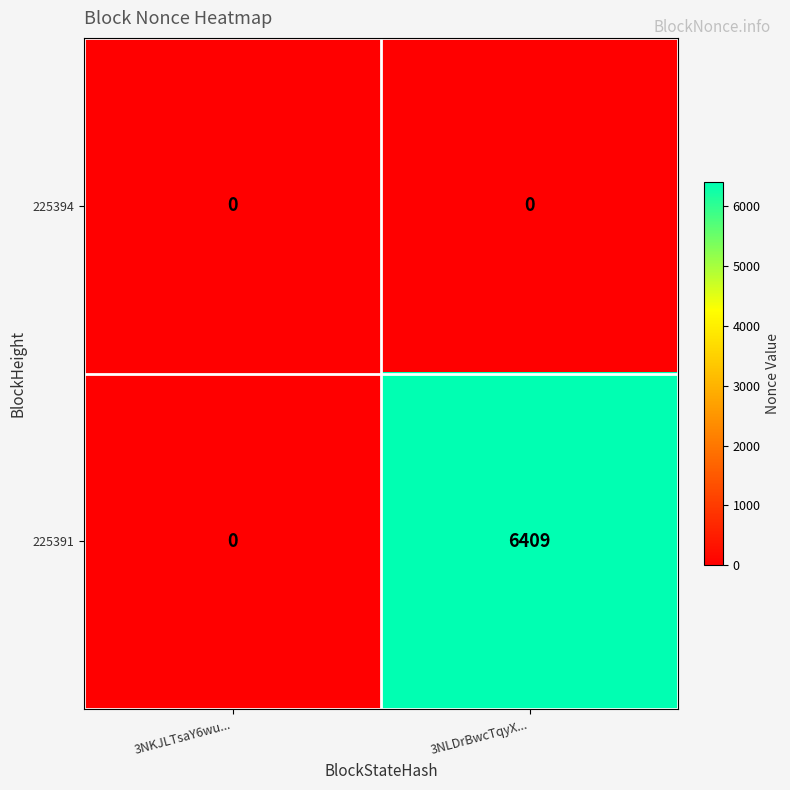

Is it true that 225391 equals 3624 at 3NKJLTsaY6wu...?

False